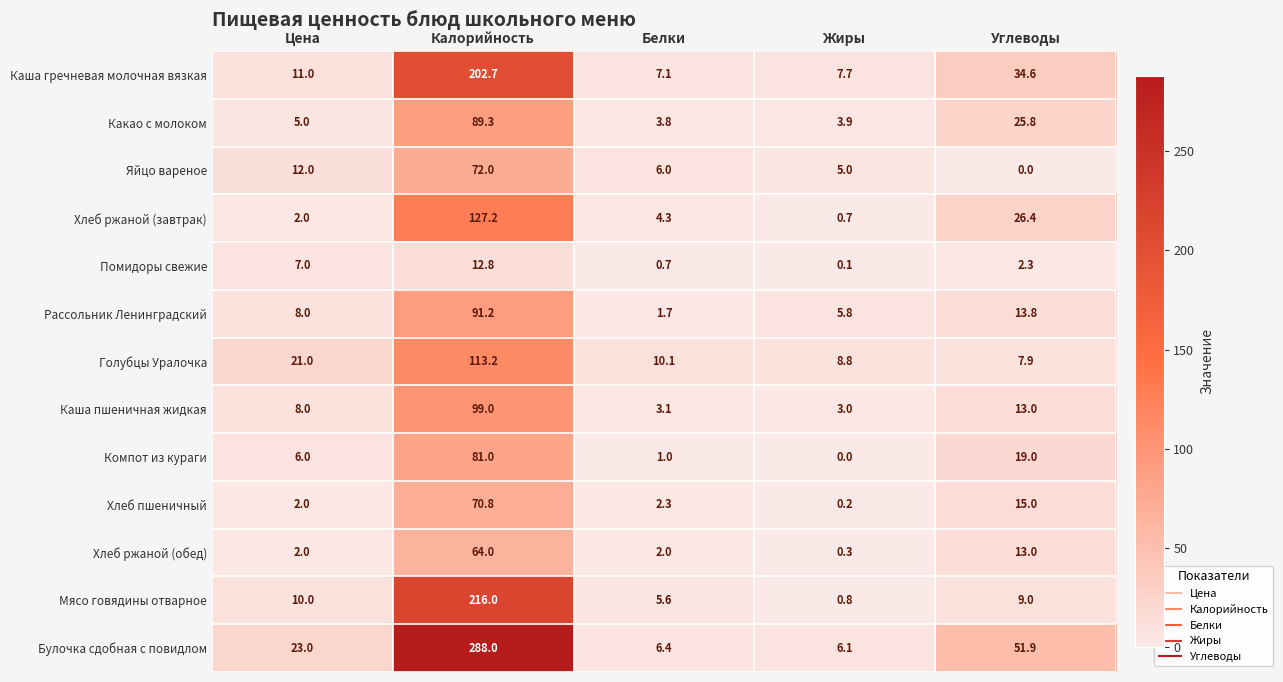

What value does the Помидоры свежие series have at Белки?

0.7